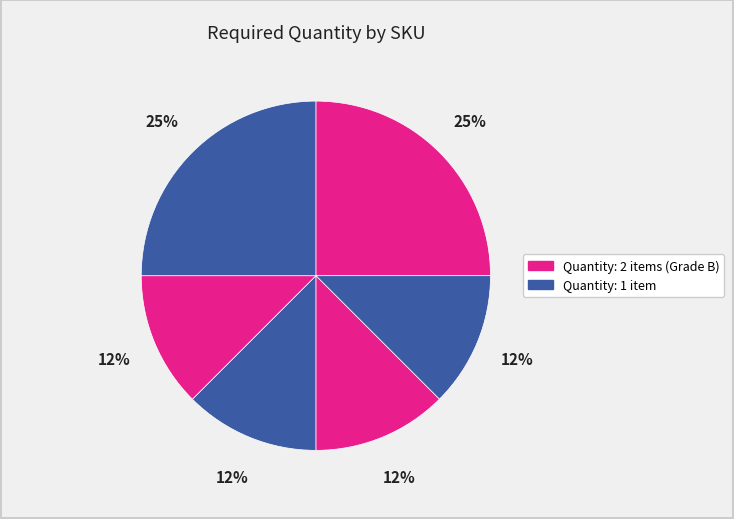

How many slices are in this pie chart?

6